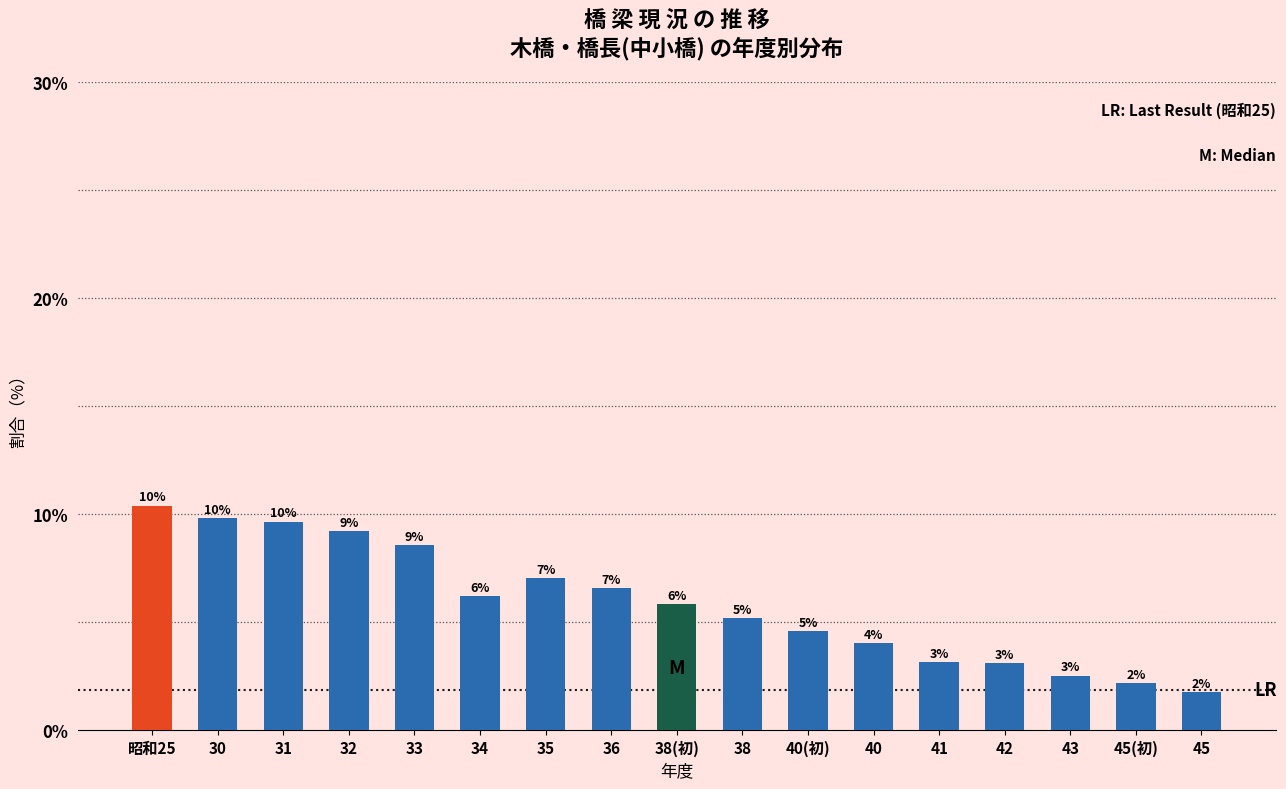

Does the chart contain any negative values?

No